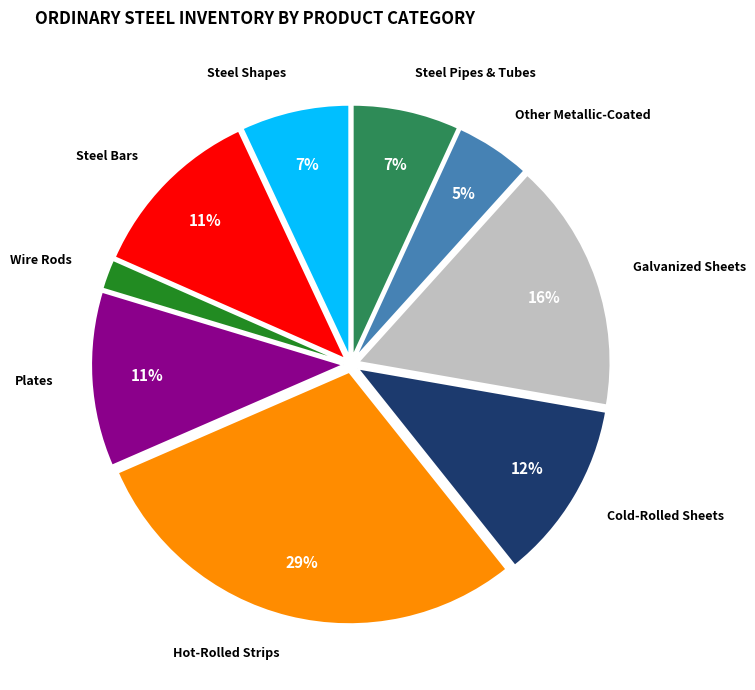

To the nearest percent, what is the difference between the Plates and Wire Rods slice percentages?

9%